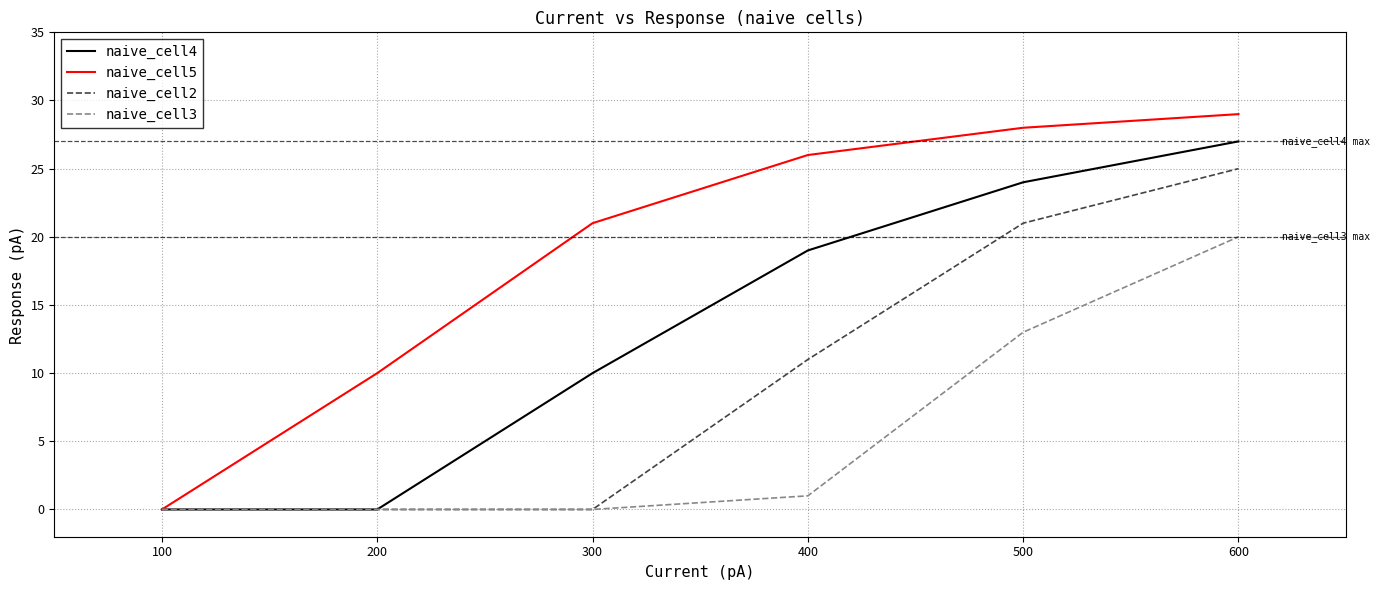

Rank the series by their maximum value, from lowest to highest.

naive_cell3, naive_cell2, naive_cell4, naive_cell5